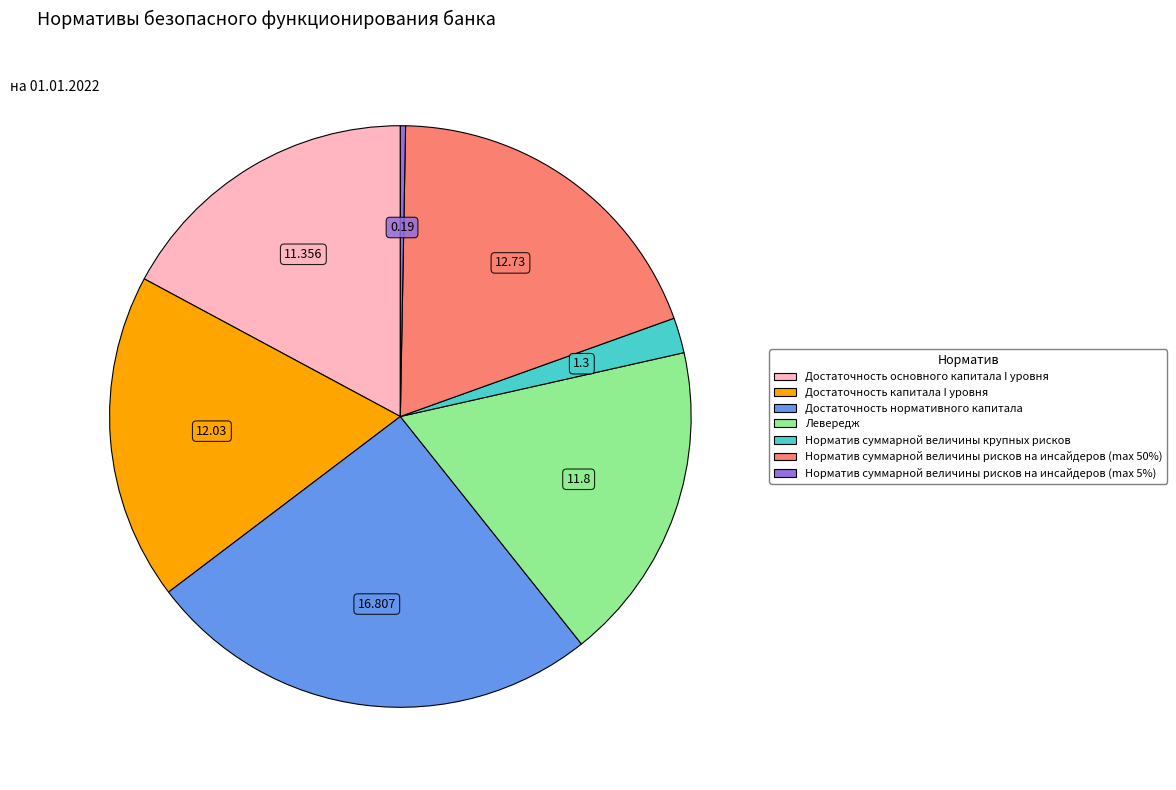

Which category has the smallest portion of the pie?

Норматив суммарной величины рисков на инсайдеров (max 5%)